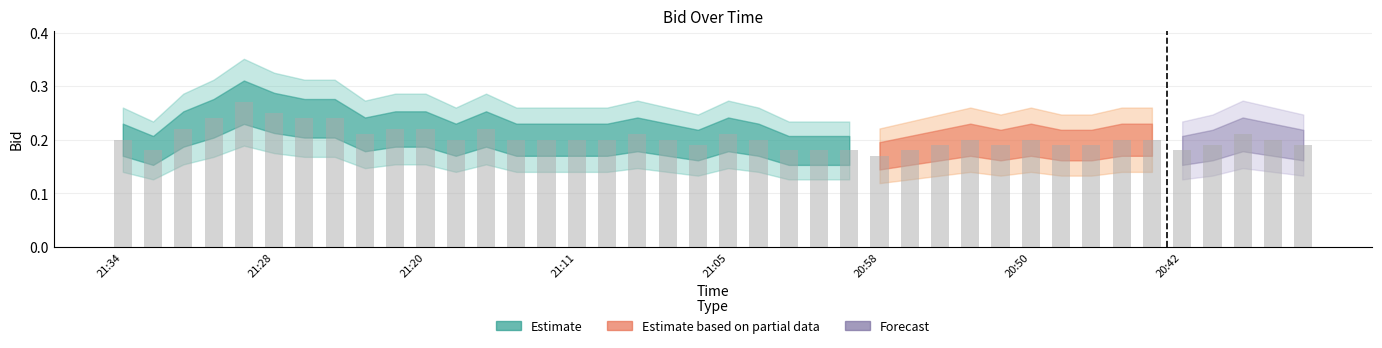

Count the values in the range 0 to 1.

40